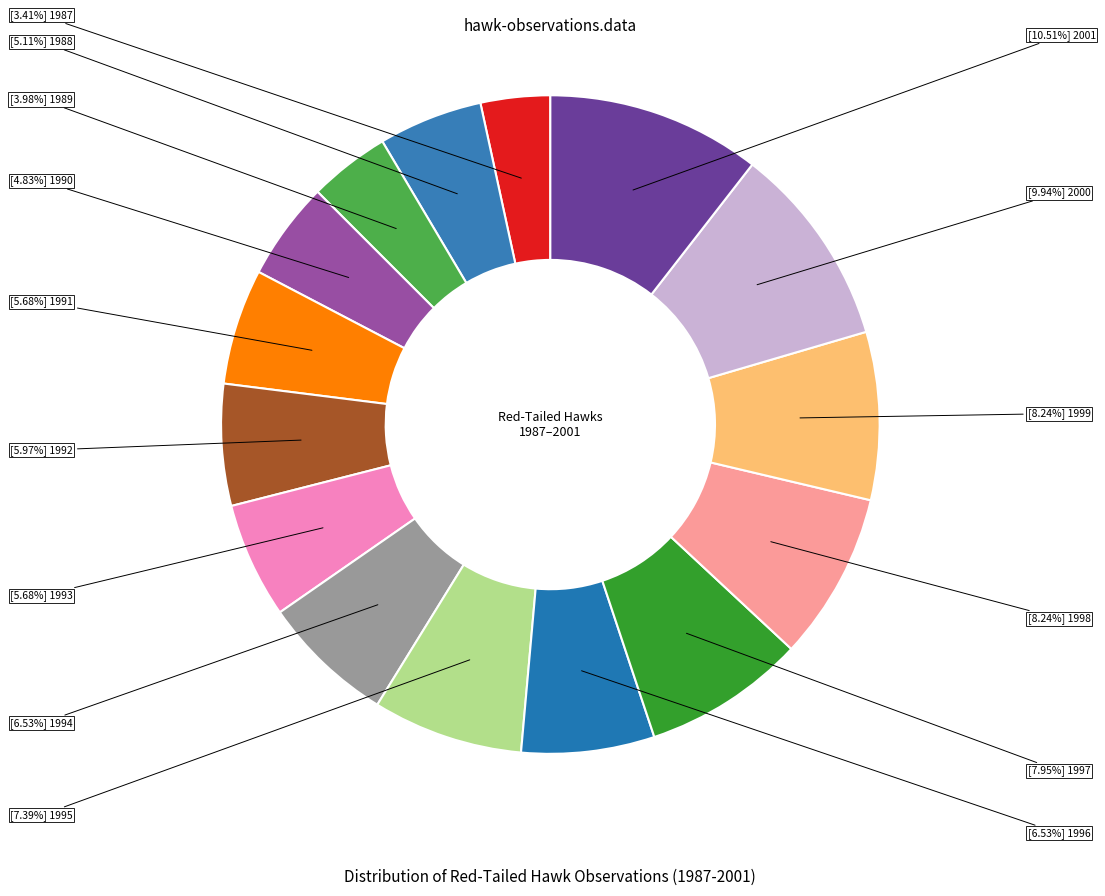

Which category has the biggest portion of the pie?

2001